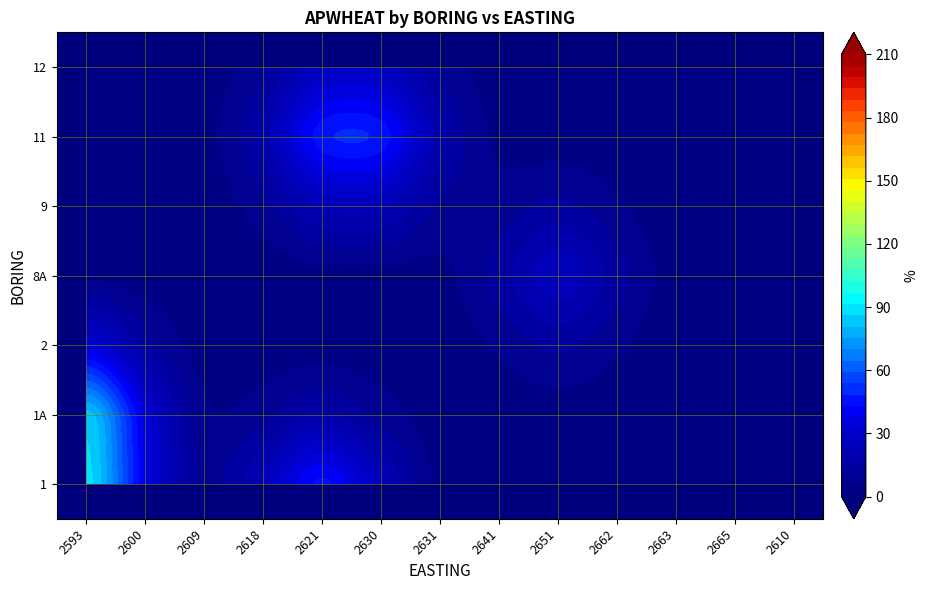

How many categories are shown in the chart?

13